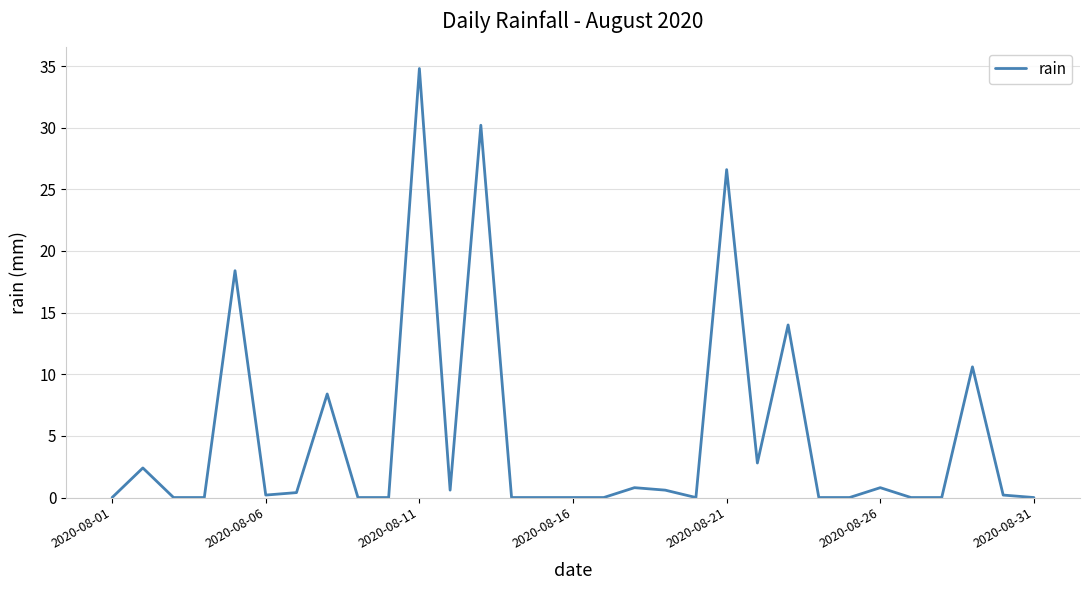

What is the greatest value displayed?

34.8